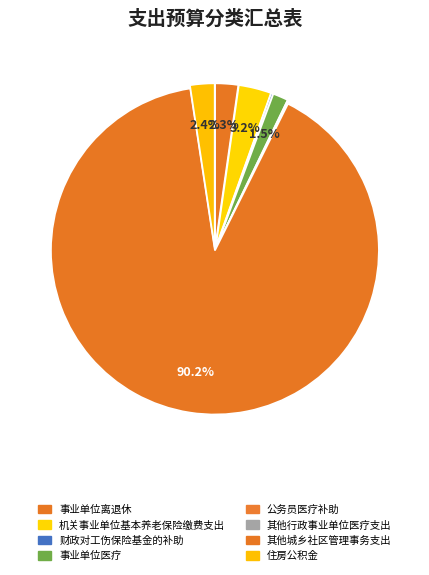

Is it true that 公务员医疗补助 is 0% of the pie?

True